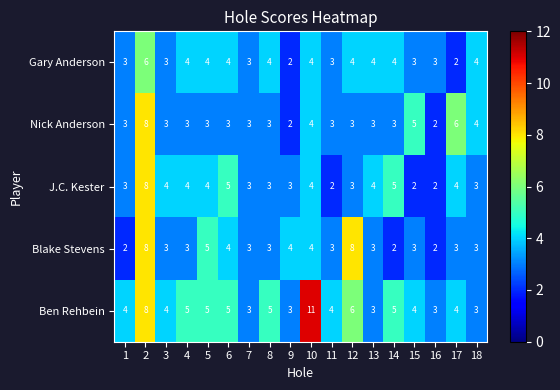

At how many categories does at least one series exceed 2?

18